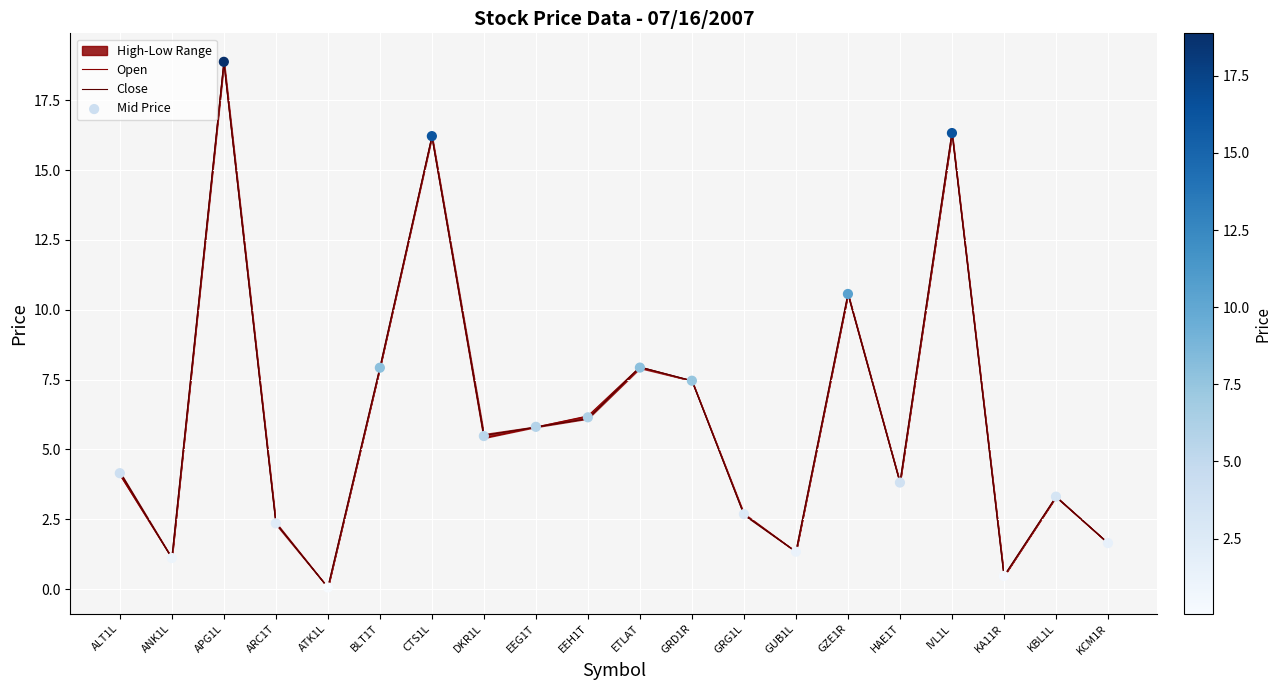

What is the total value across all series at EEH1T?

18.4